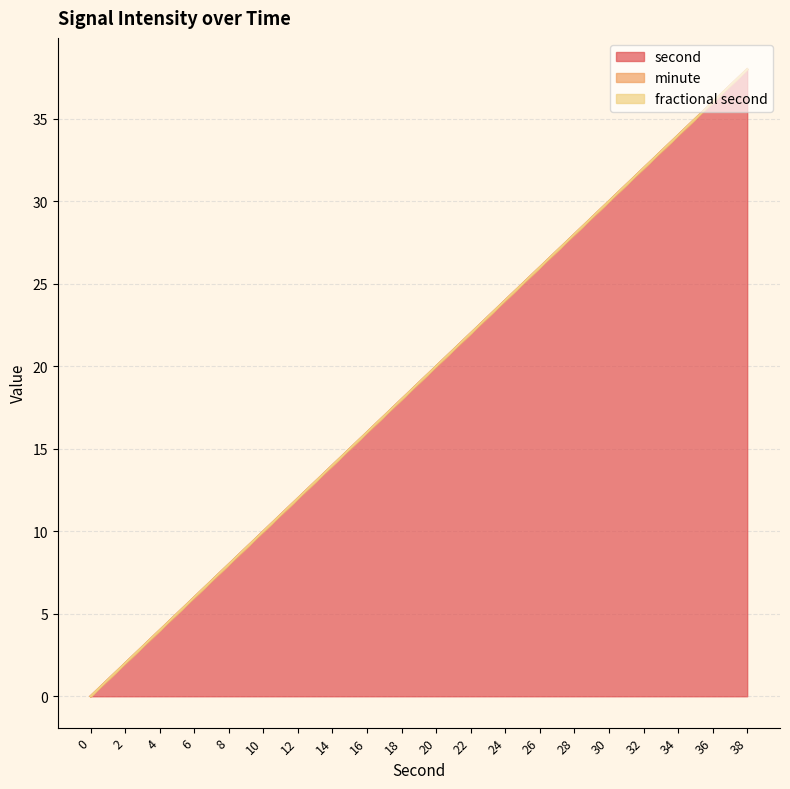

Does the chart have visible grid lines?

Yes